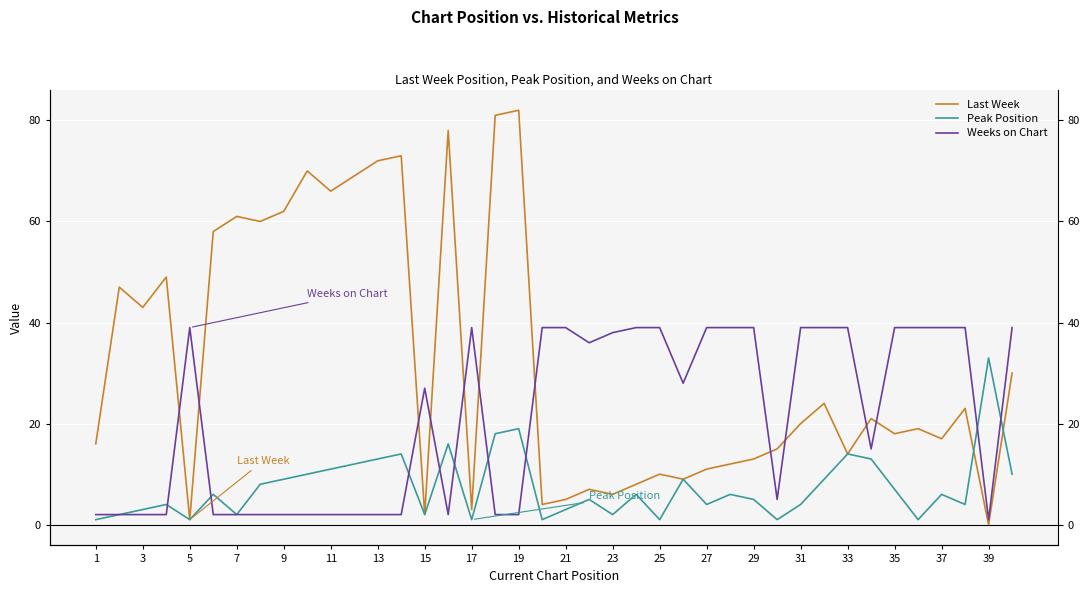

Which has a higher value, 5 or 39?

5